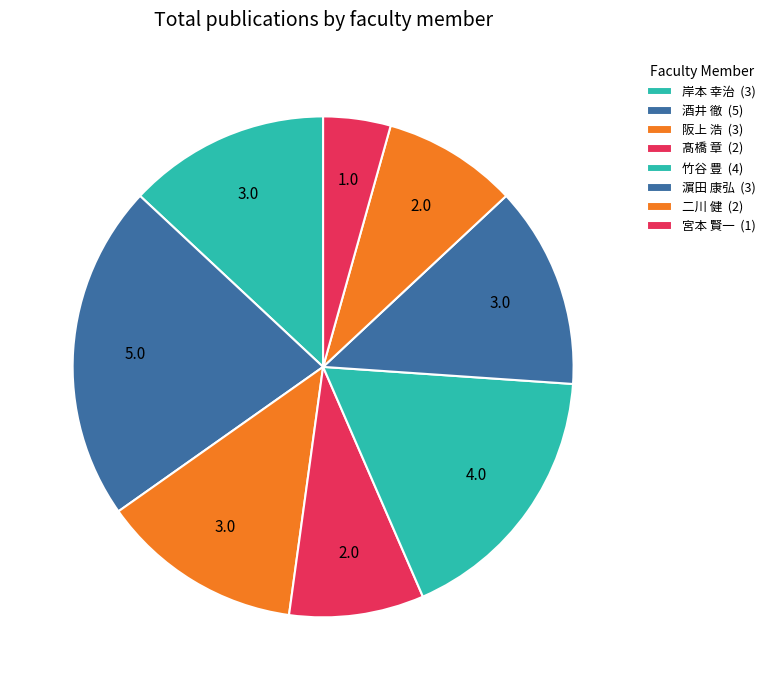

How many slices are in this pie chart?

8